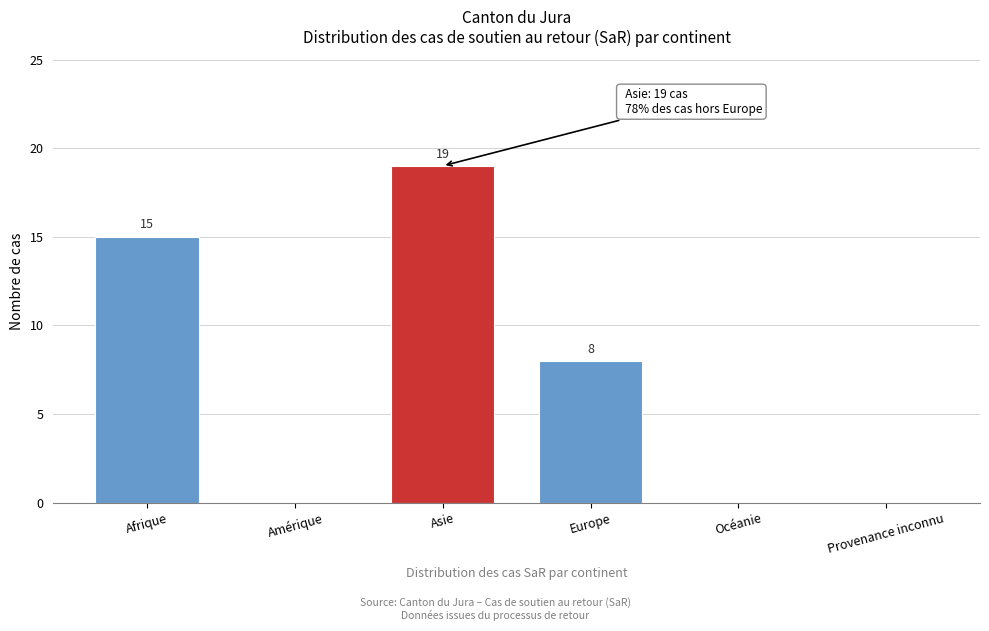

Reading left to right, transcribe all the data shown in this chart.

Afrique=15	Amérique=0	Asie=19	Europe=8	Océanie=0	Provenance inconnu=0